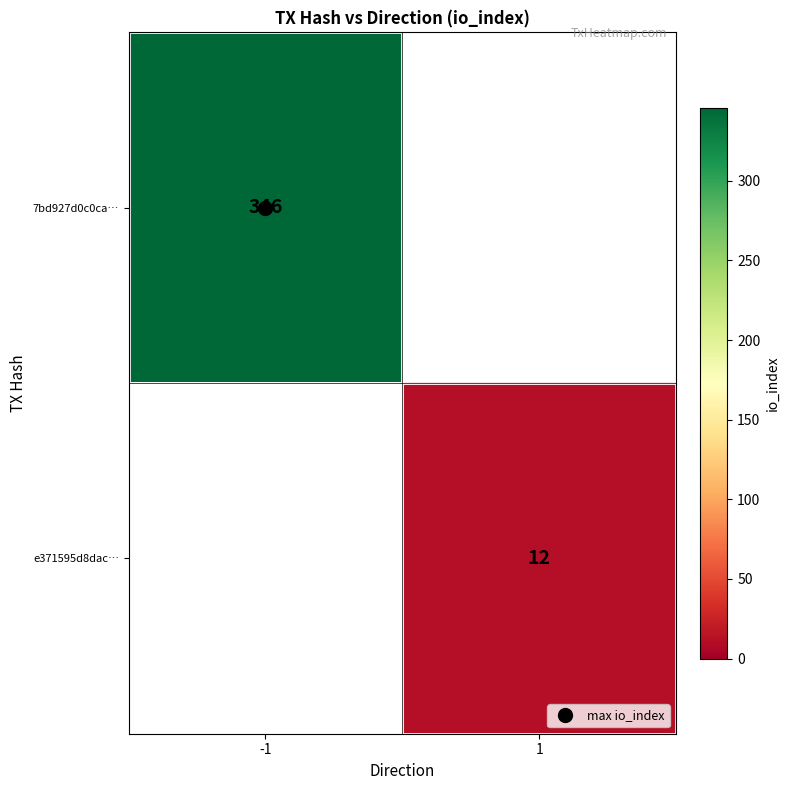

At -1, list the series in order from largest to smallest.

7bd927d0c0ca…, e371595d8dac…